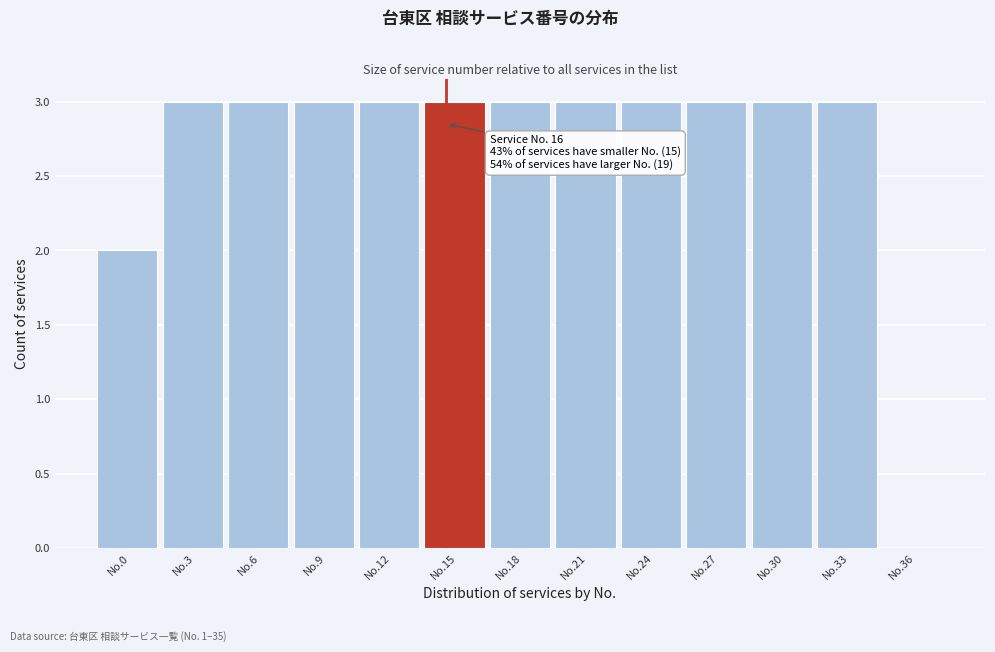

Reading left to right, extract all data points from this chart.

No.0=2	No.3=3	No.6=3	No.9=3	No.12=3	No.15=3	No.18=3	No.21=3	No.24=3	No.27=3	No.30=3	No.33=3	No.36=0